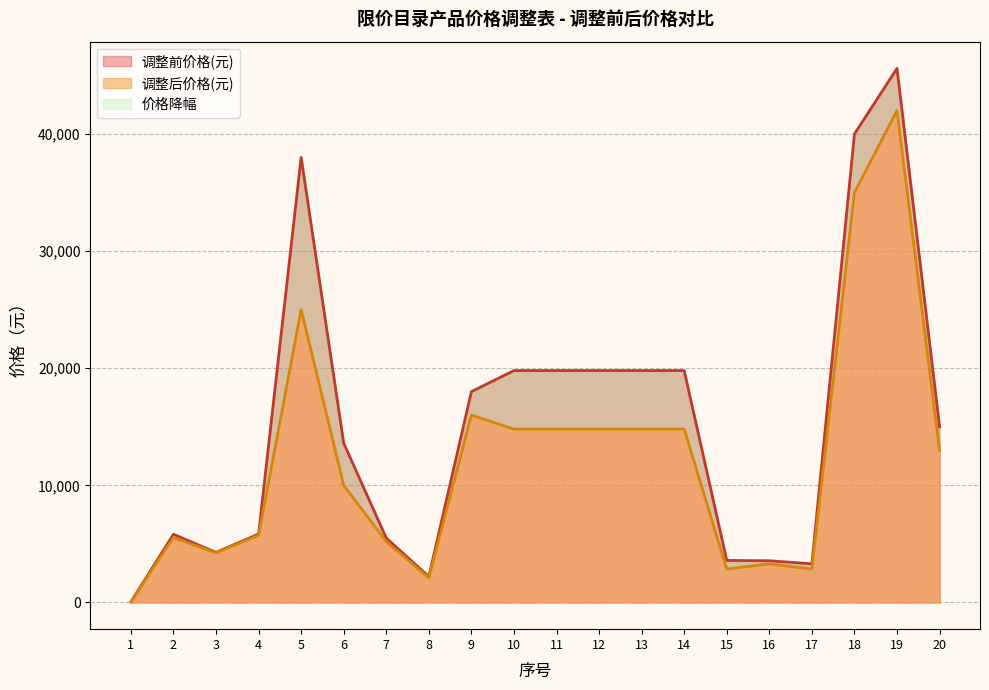

What is the sum of all 调整前价格(元) values?

303350